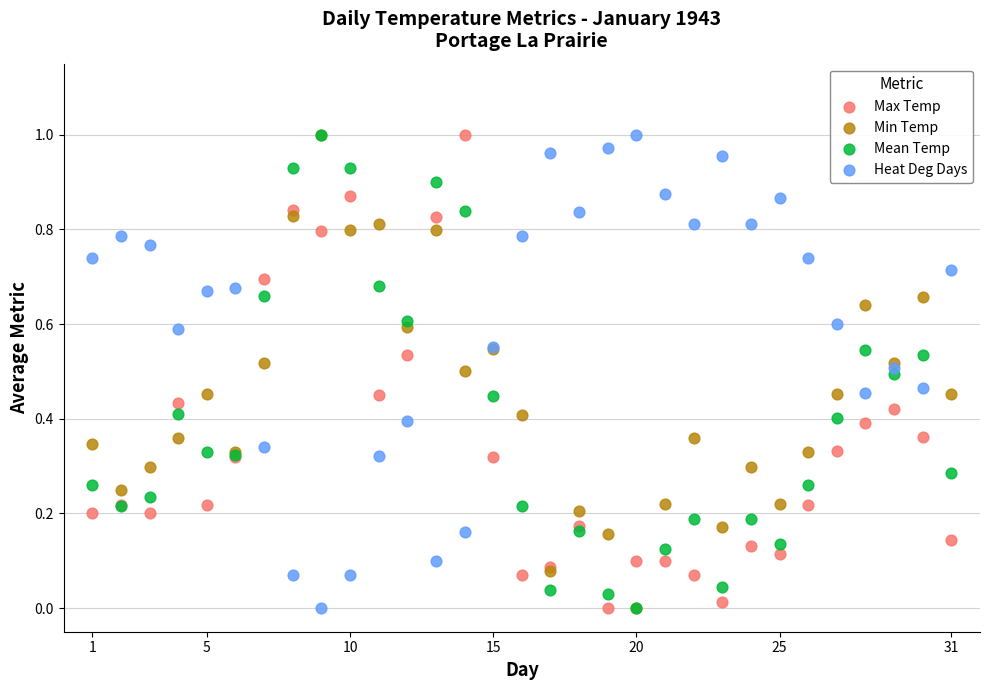

What are all the series names shown in the legend?

Max Temp, Min Temp, Mean Temp, Heat Deg Days